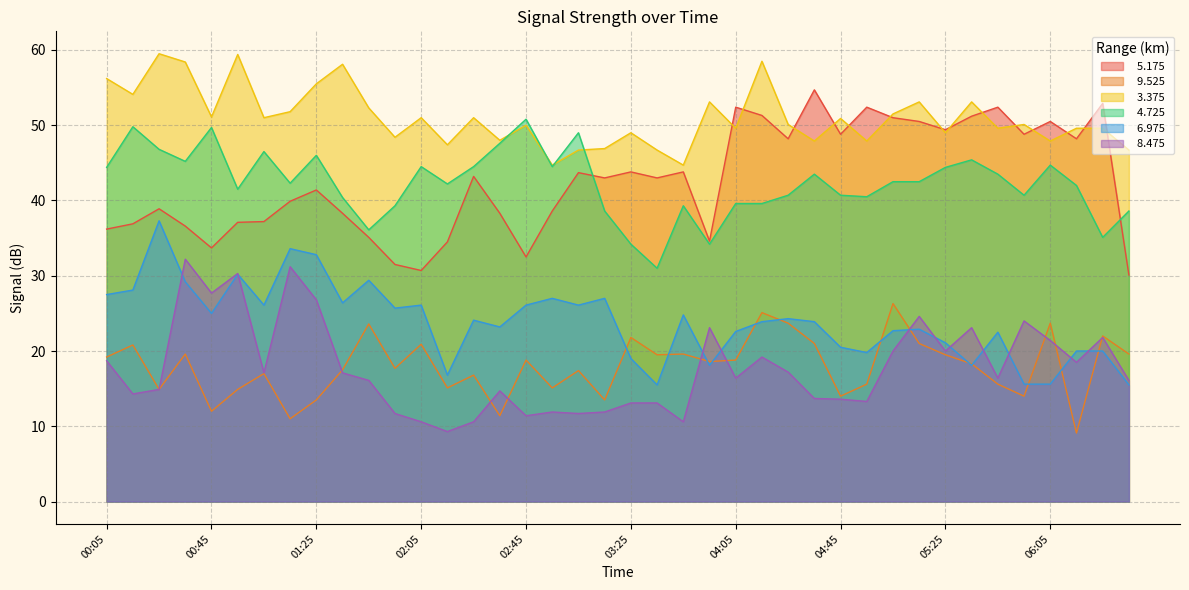

What is the lowest value of the   3.375 series?

44.7